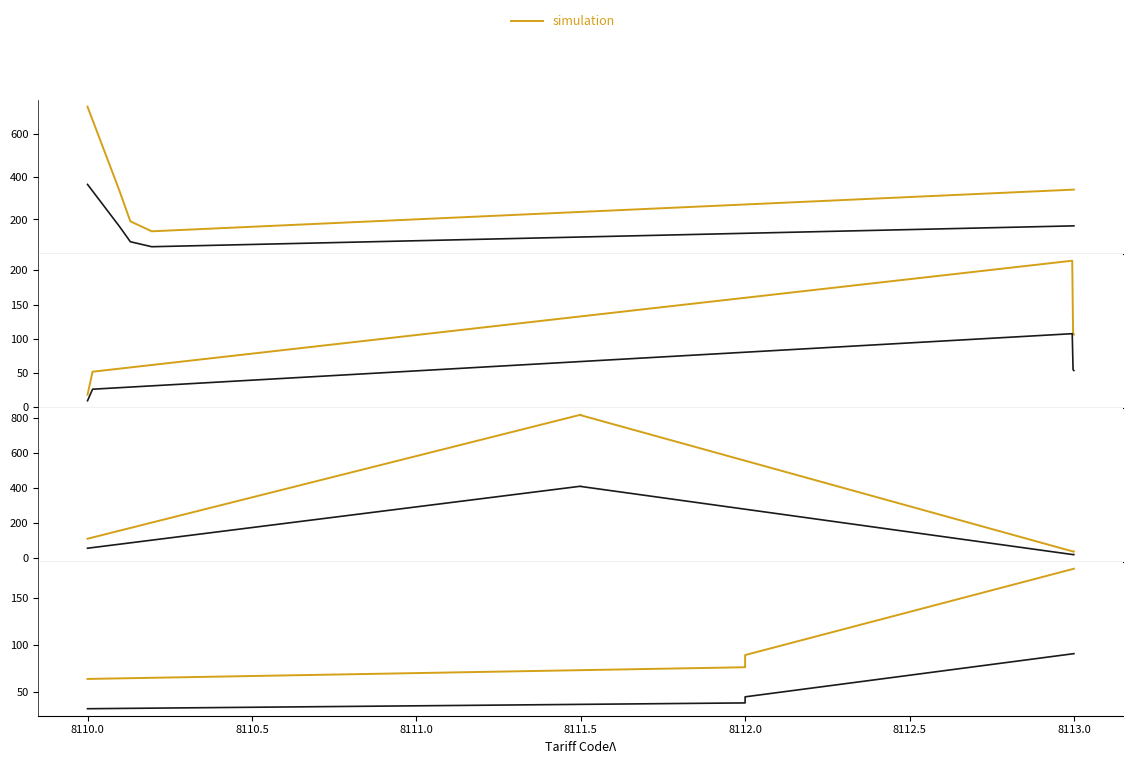

At which category is the sum across all series the highest?

8113.0